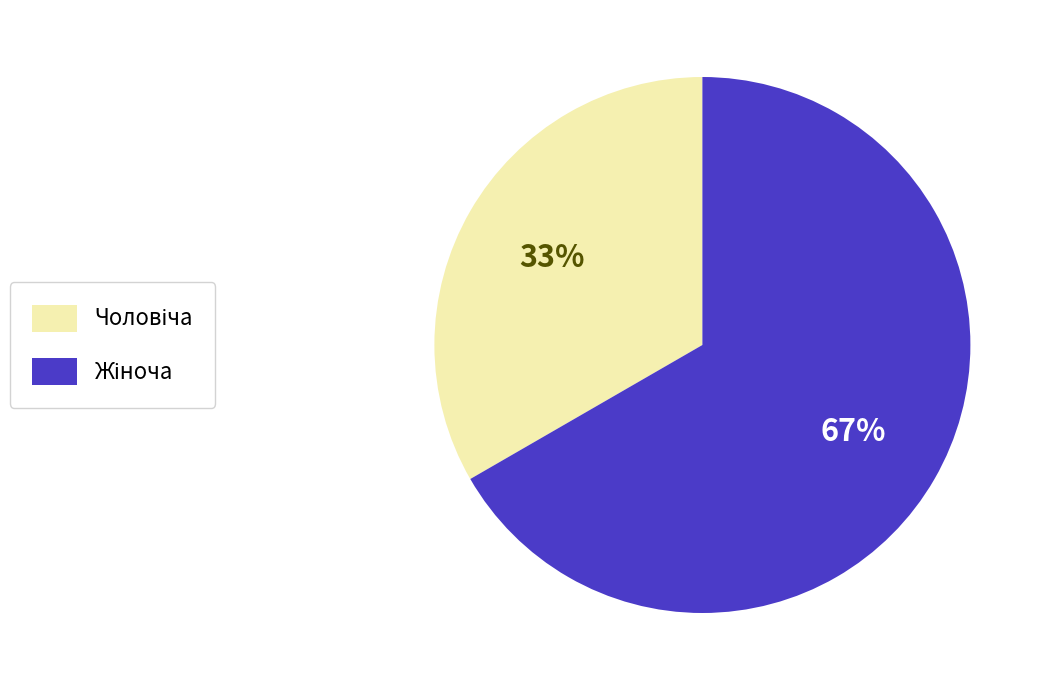

Is there any slice that represents more than half of the pie?

Yes